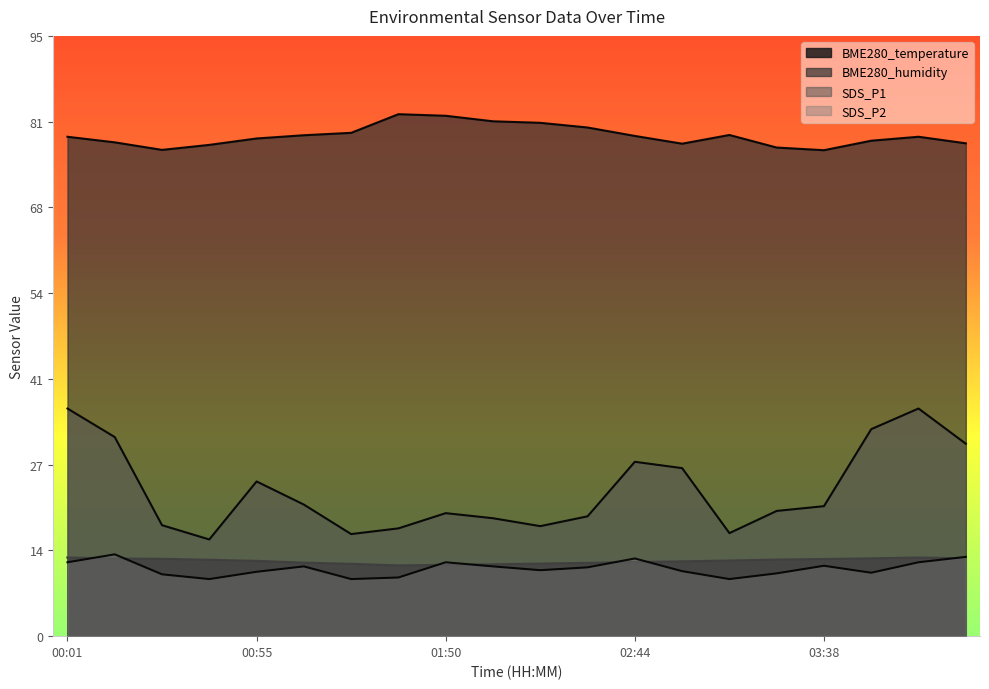

Where is the first local minimum for BME280_humidity?

00:28